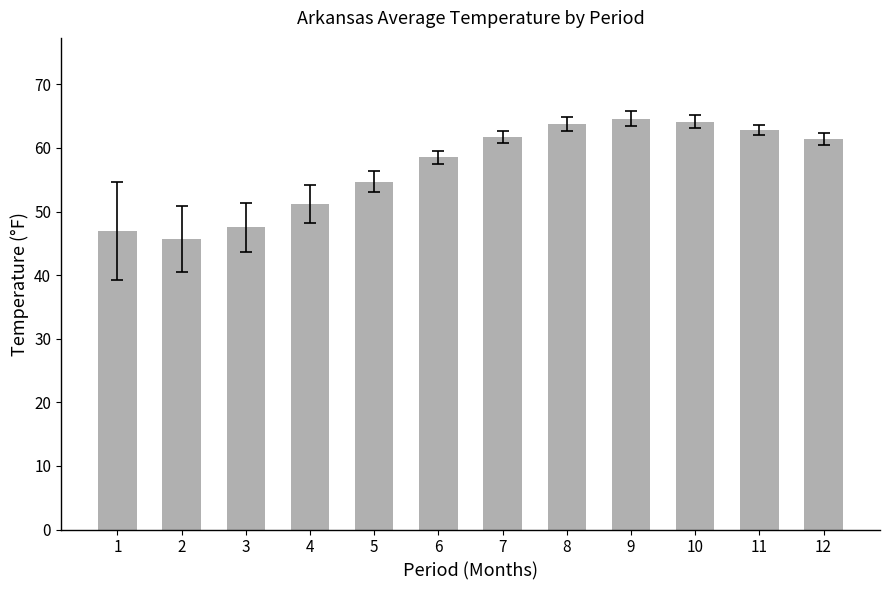

What value does the data have at 6?

58.5